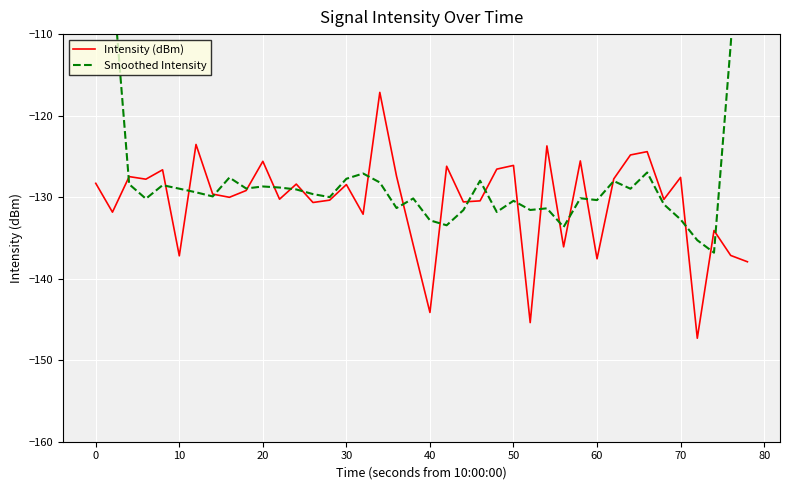

The Intensity (dBm) series shows -33.6 at 0. True or false?

False